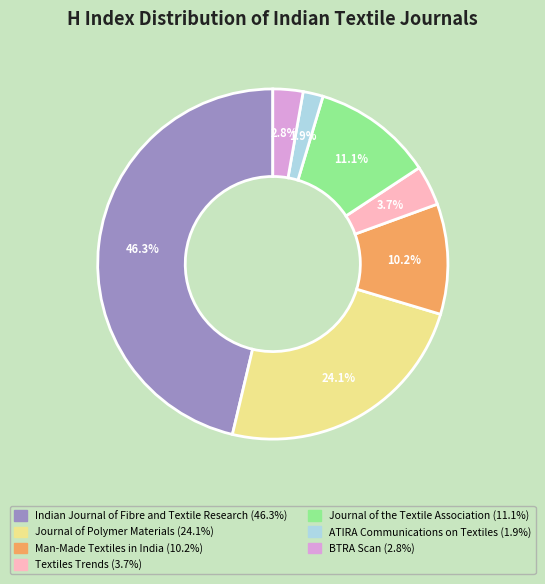

Rank the categories by value from lowest to highest.

ATIRA Communications on Textiles, BTRA Scan, Textiles Trends, Man-Made Textiles in India, Journal of the Textile Association, Journal of Polymer Materials, Indian Journal of Fibre and Textile Research